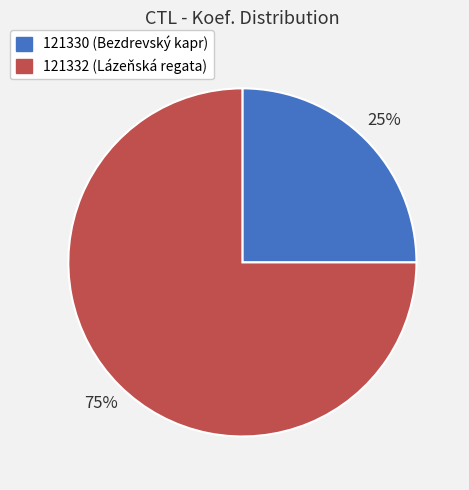

Approximately how many times larger is the value at 121332 compared to 121330?

3.0